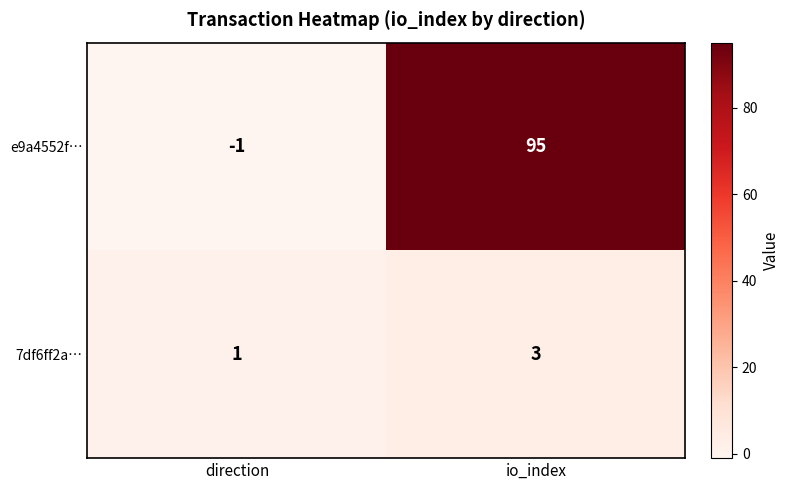

Rank the series at io_index from highest to lowest value.

e9a4552f…, 7df6ff2a…